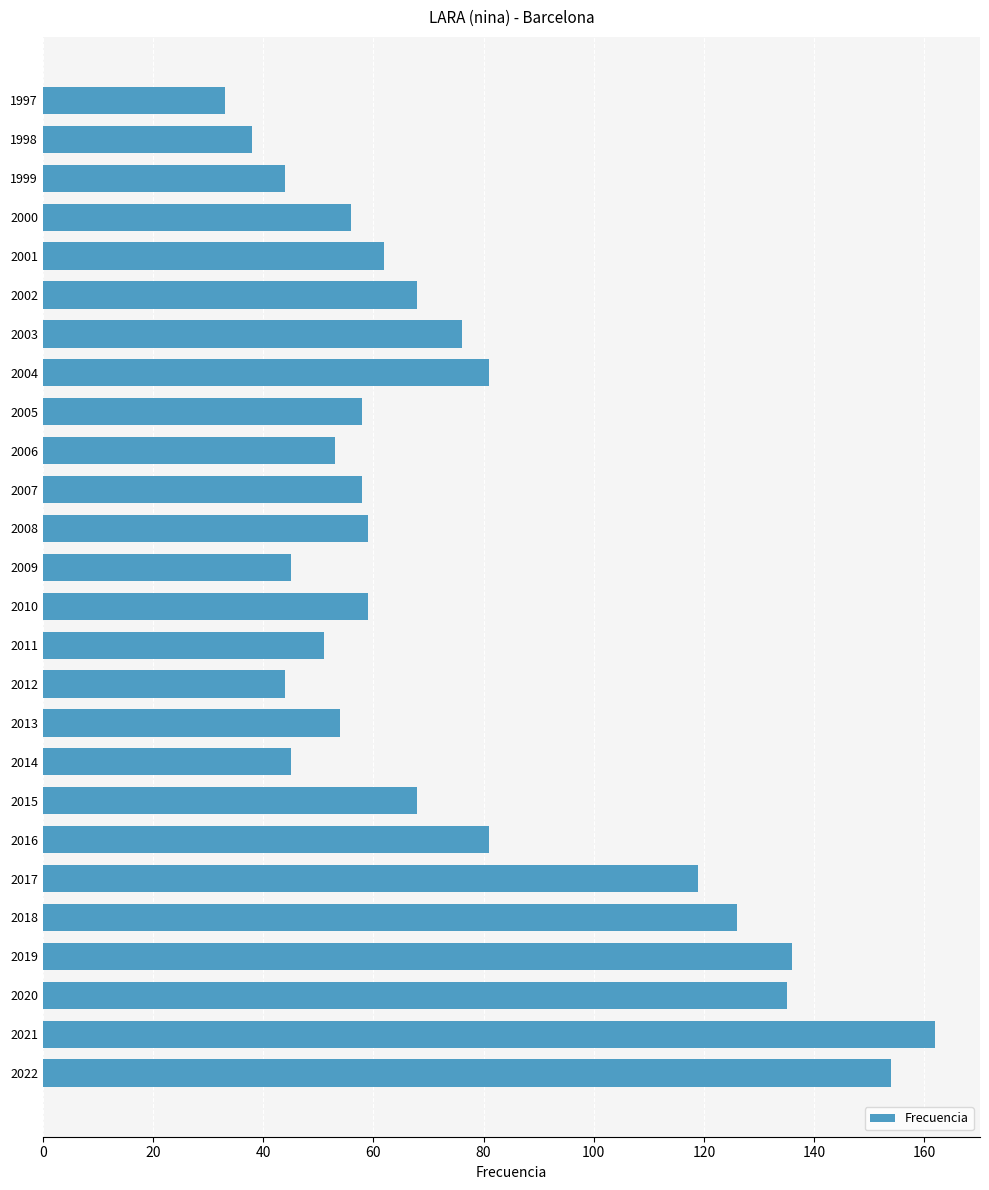

The chart shows a value of 136 at 2019. True or false?

True